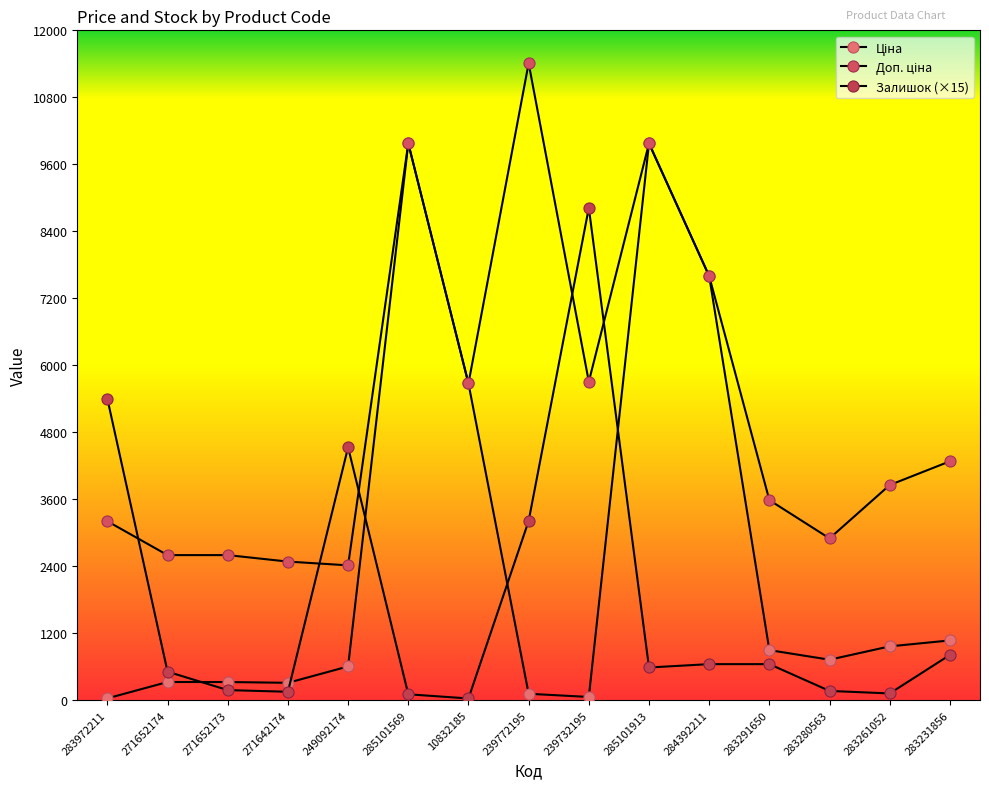

How many lines are shown in the chart?

3